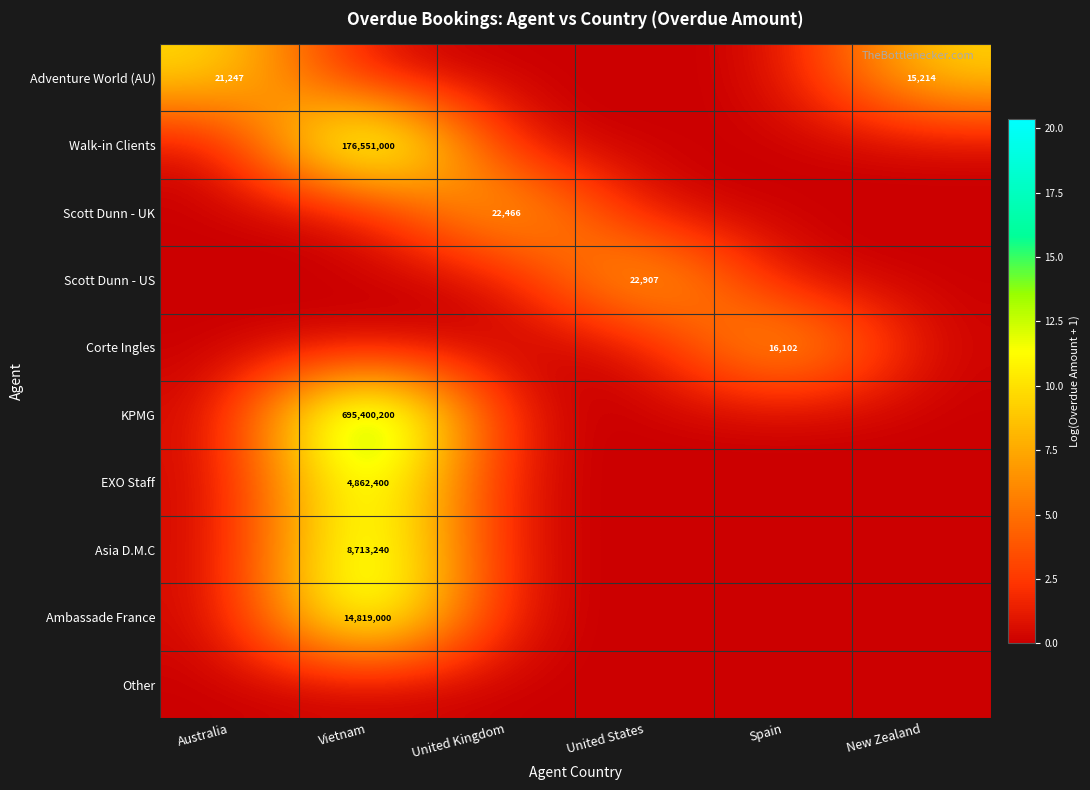

Is it true that KPMG equals 695400200 at Vietnam?

True